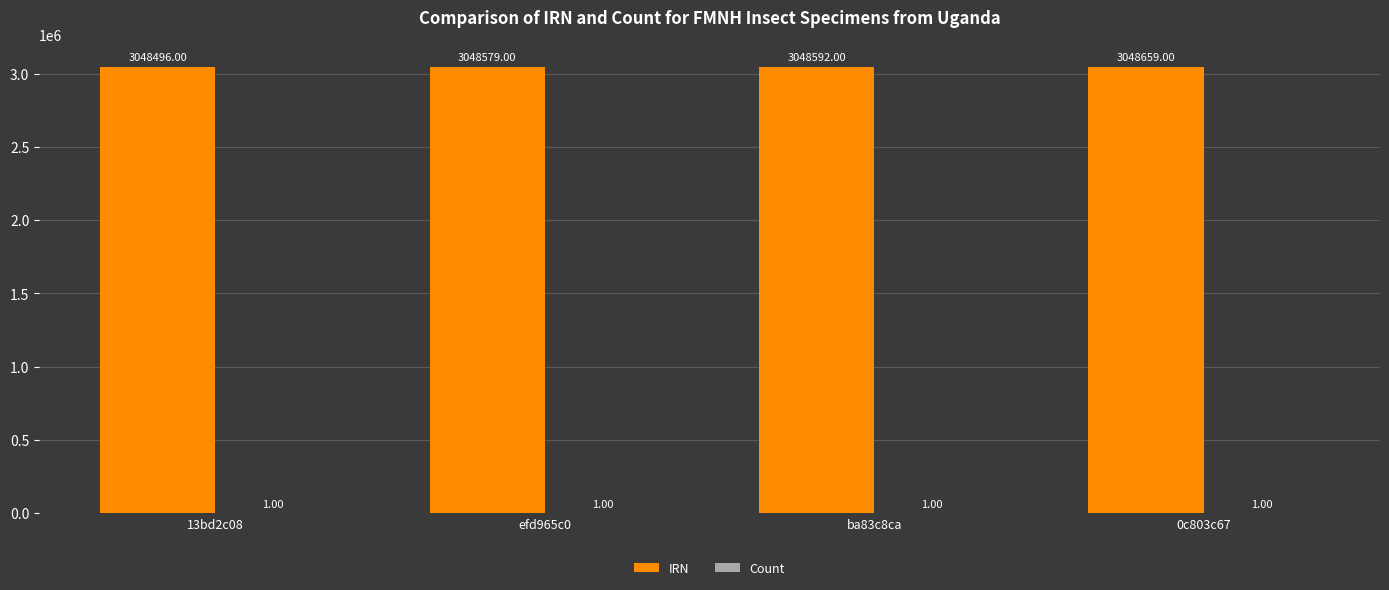

Are the bars grouped side by side (vs. stacked)?

Yes